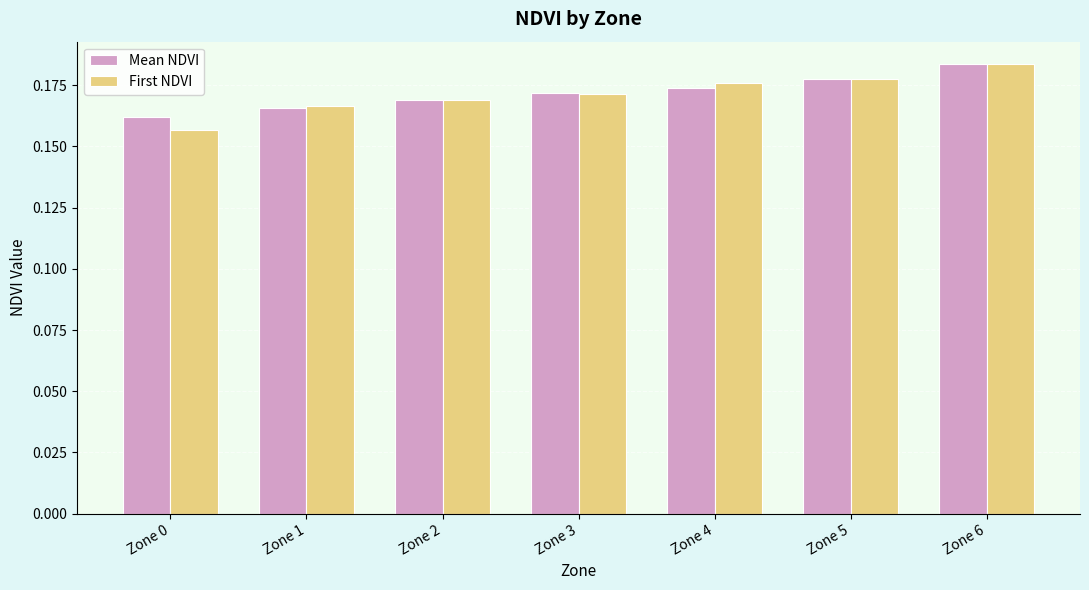

Which label corresponds to the largest value in the chart?

Zone 6